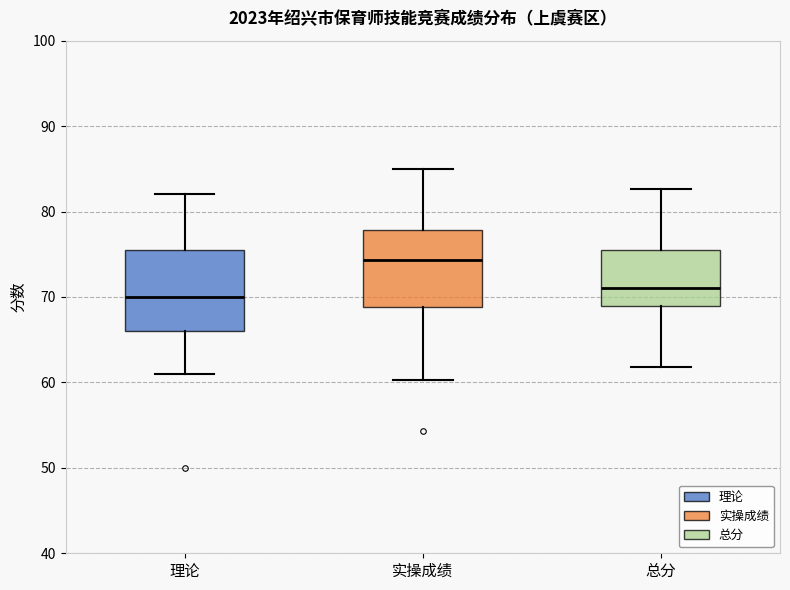

Reading left to right, read every box against the y-axis: the position of its median line, the range the box covers, and the ends of its whiskers. The values are not printed on the chart, so give them approximately, as read against the axis.

理论: median 70, box 66 to 76, whiskers 61 to 82
实操成绩: median 74, box 69 to 78, whiskers 60 to 85
总分: median 71, box 69 to 76, whiskers 62 to 83